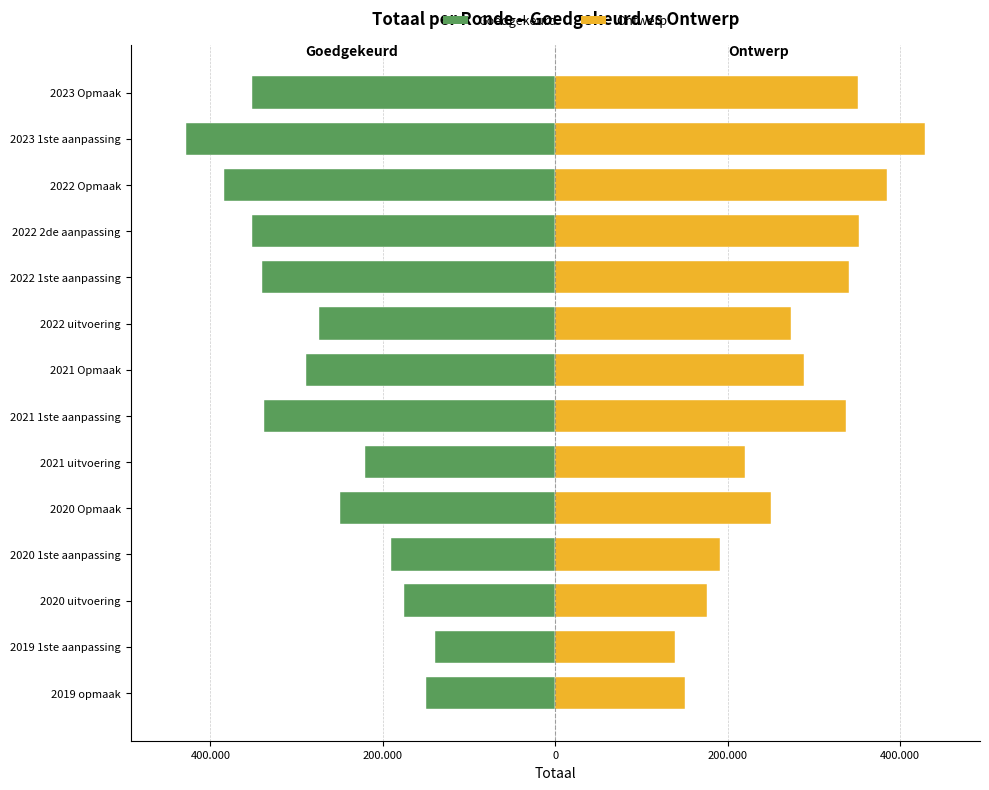

What is the maximum value shown in the chart?

428394